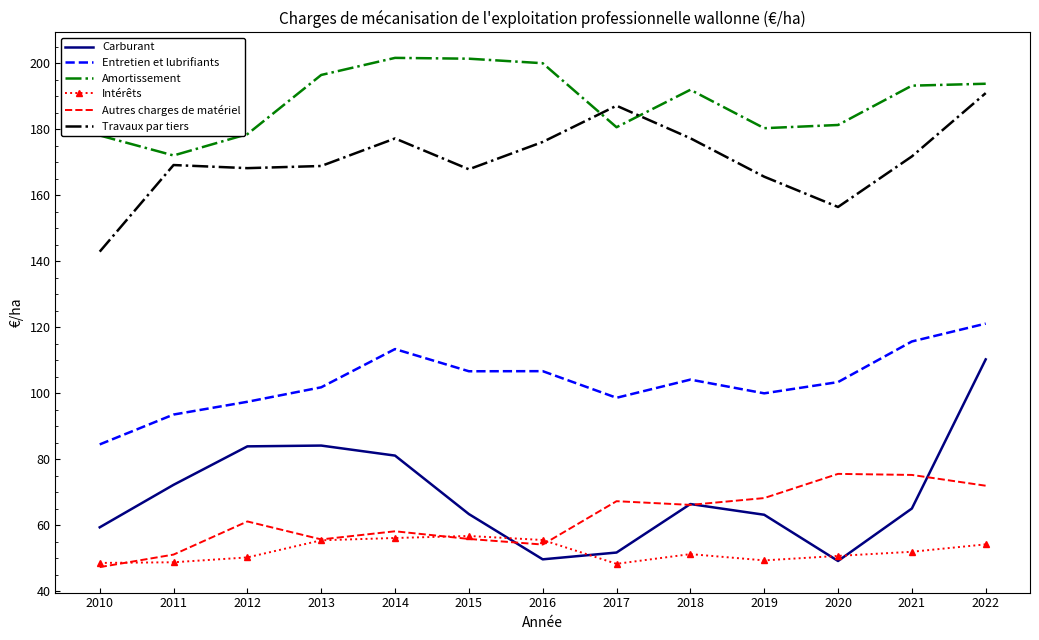

What is the maximum value for Amortissement?

201.7